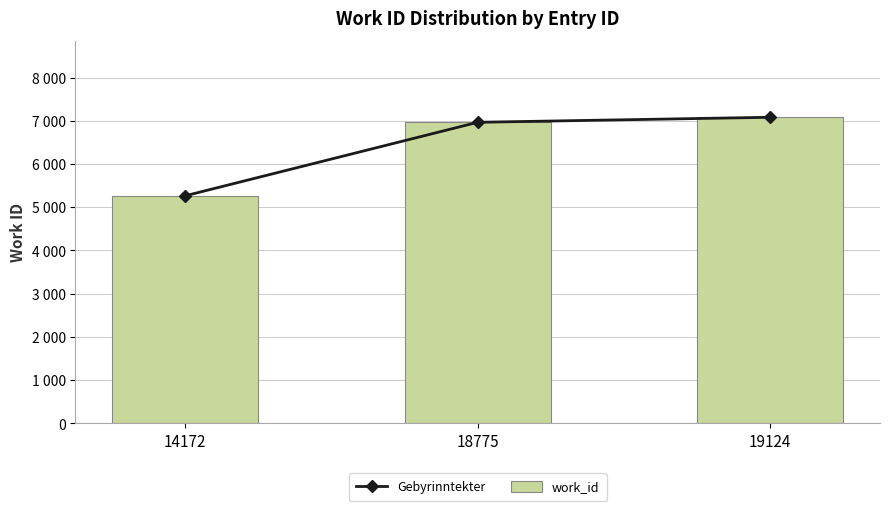

How many values in the work_id series exceed 6964?

1